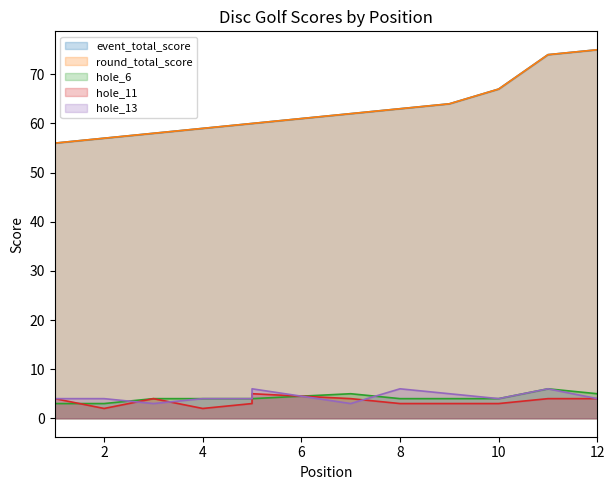

Does the chart have visible grid lines?

No